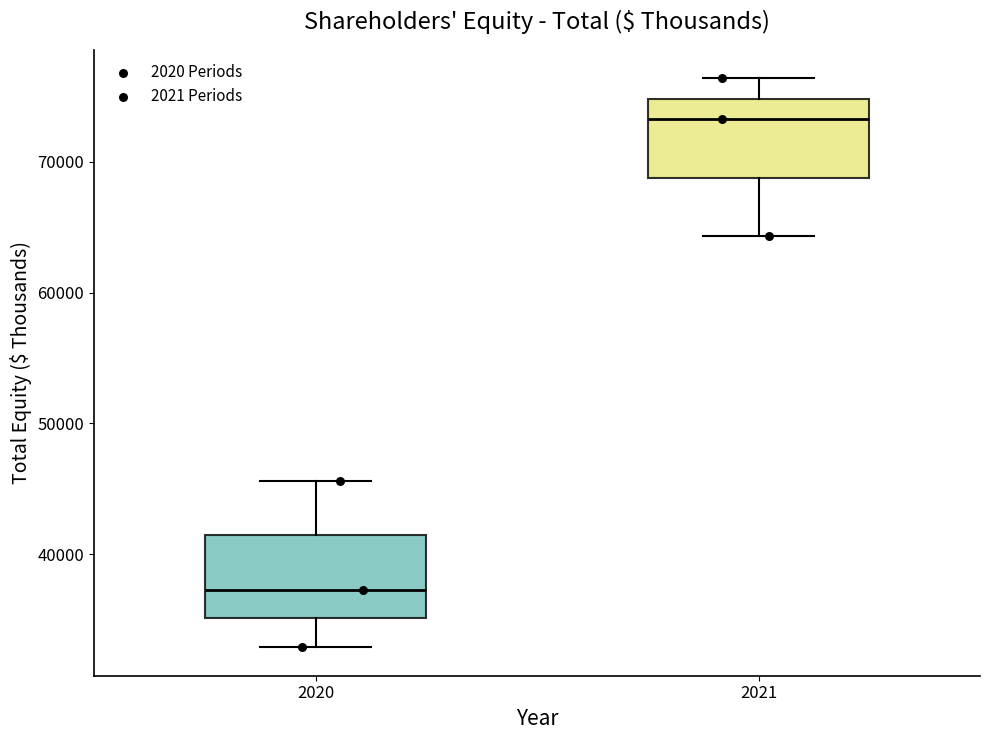

Reading left to right, transcribe this box plot: for each box, give where its median line is, the range the box spans, and where its two whiskers end, as read against the y-axis. The values are not printed on the chart, so give them approximately, as read against the axis.

2020: median 37000, box 35000 to 41000, whiskers 33000 to 46000
2021: median 73000, box 69000 to 75000, whiskers 64000 to 76000